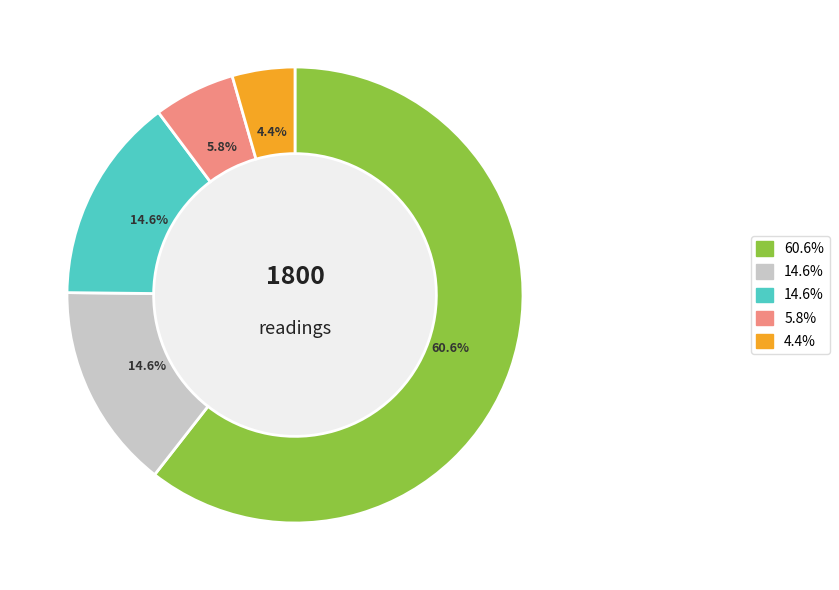

Does any single category account for the majority?

Yes